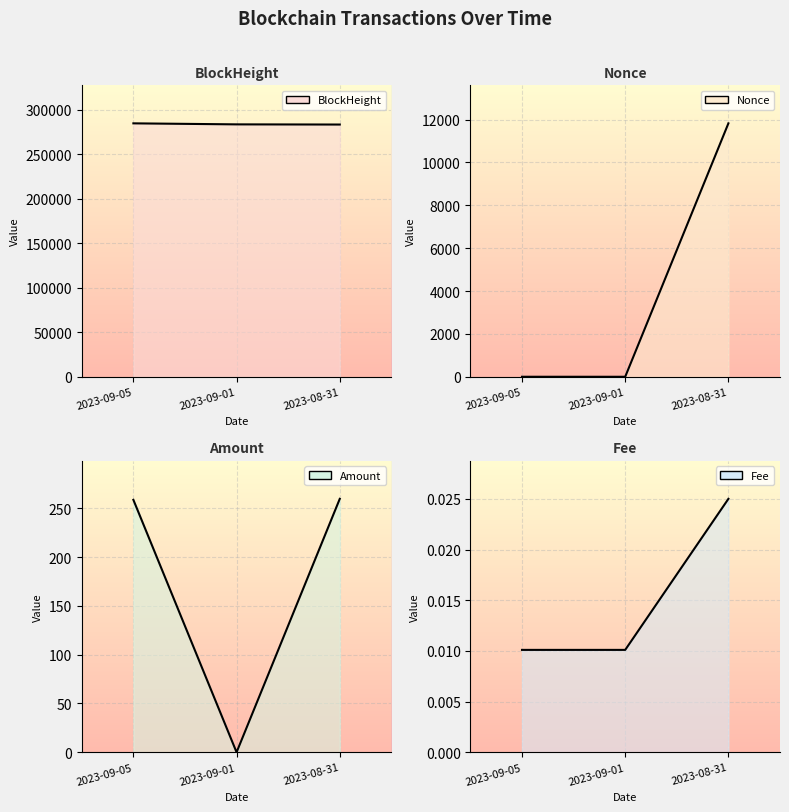

What is the sum of the BlockHeight values at 2023-09-05 and 2023-08-31?

568154.0